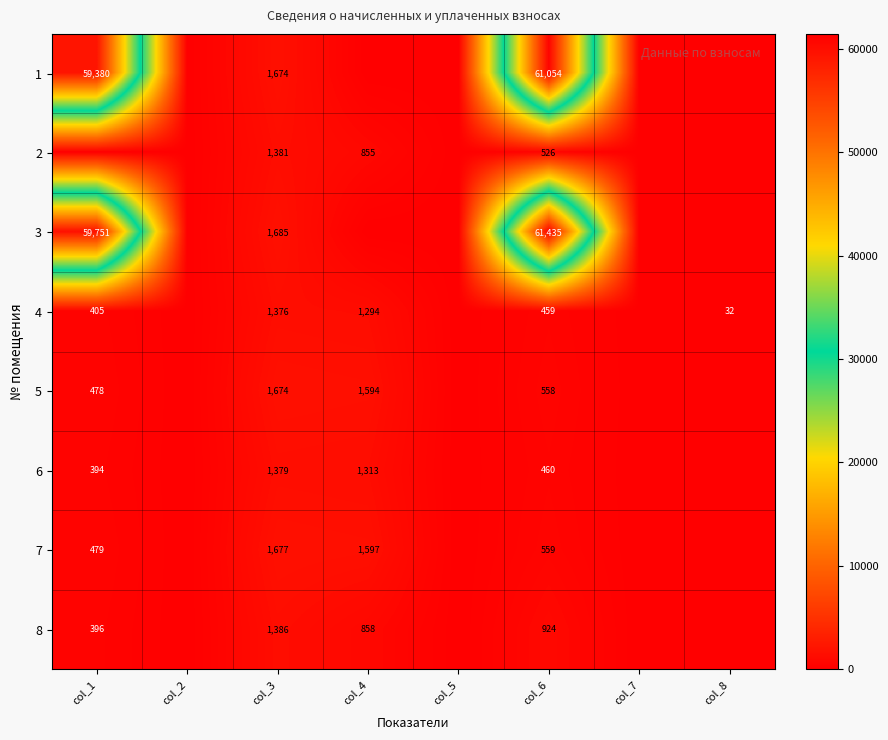

Is the value of 7 at col_1 greater than the value of 1 at col_3?

No